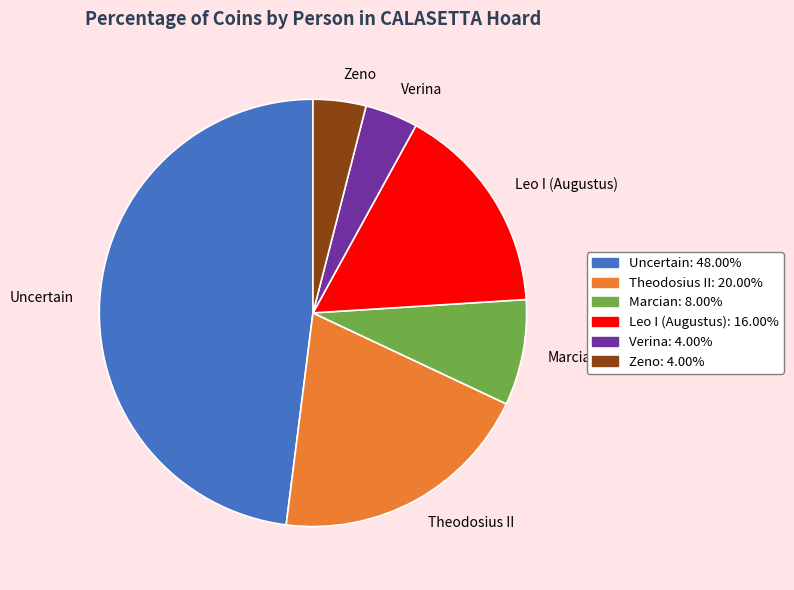

What is the largest slice in the pie chart?

Uncertain